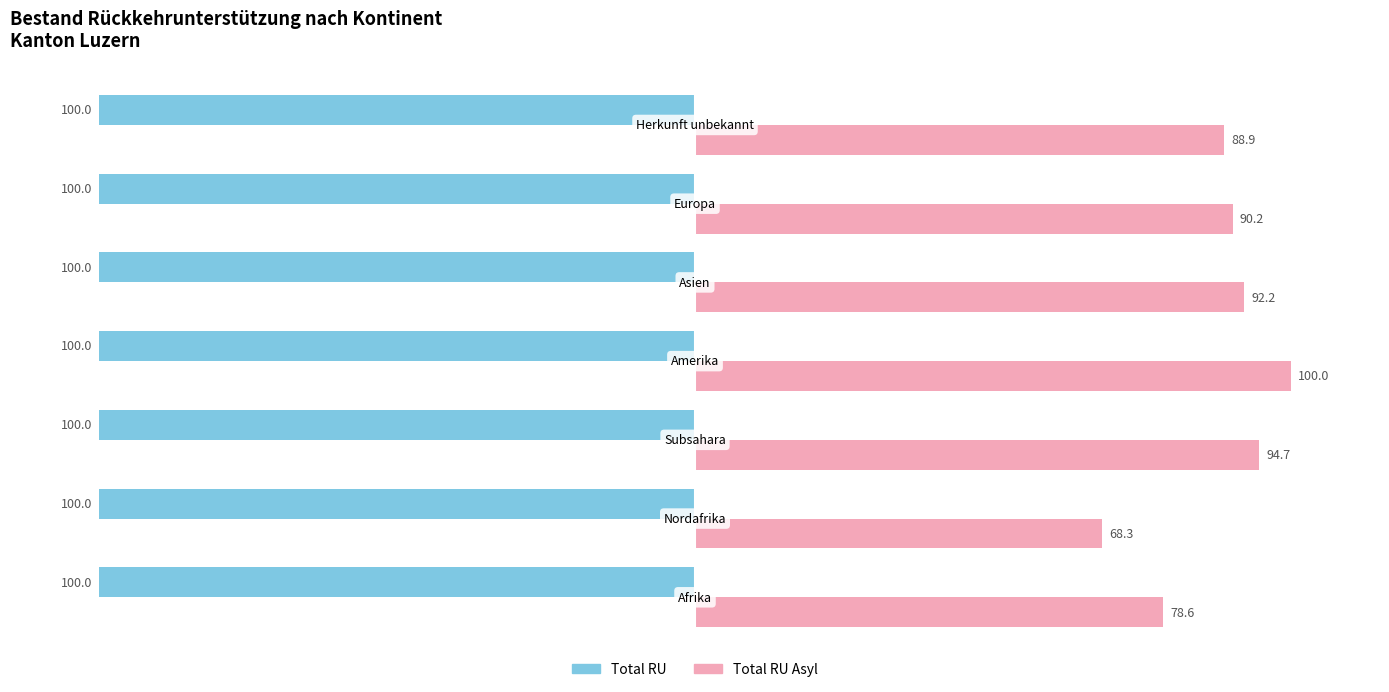

What is the maximum value for Total RU Asyl?

100.0